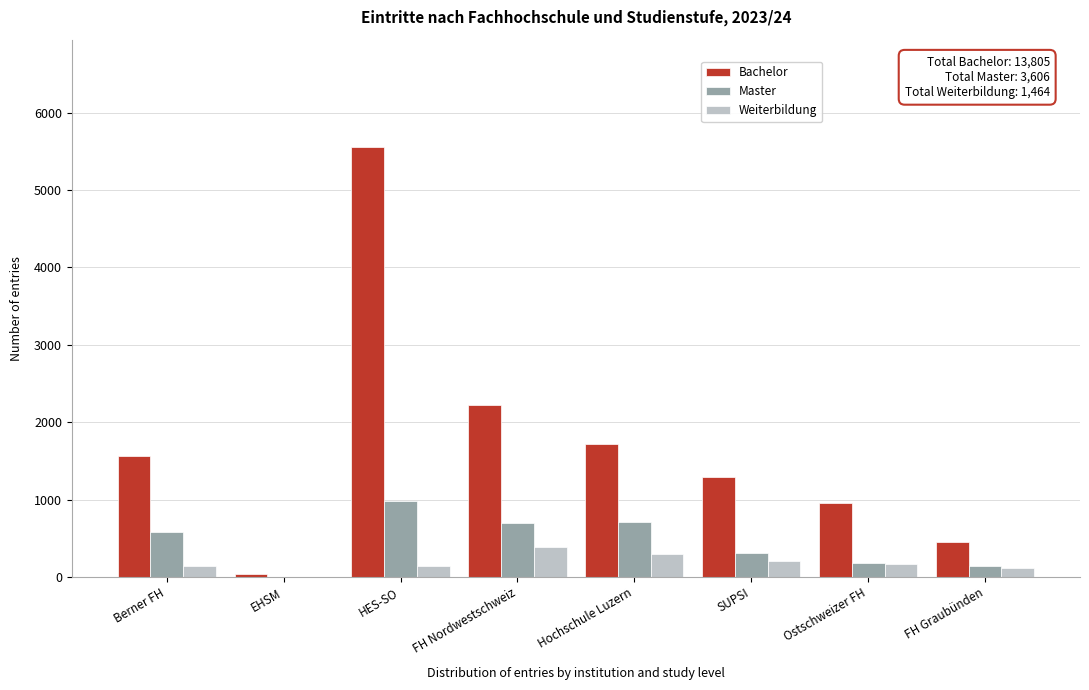

The value of Weiterbildung at Ostschweizer FH is 164. True or false?

True